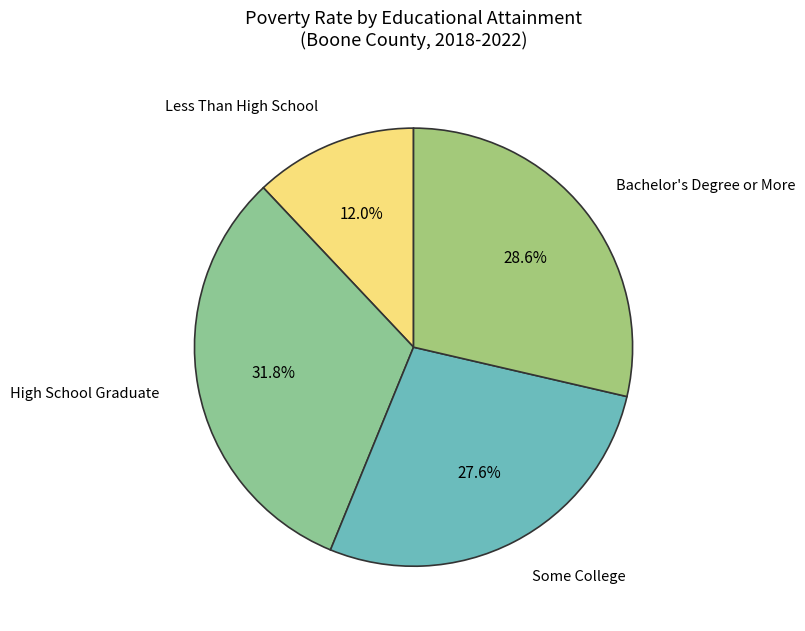

Rank the categories by value from lowest to highest.

Less Than High School, Some College, Bachelor's Degree or More, High School Graduate